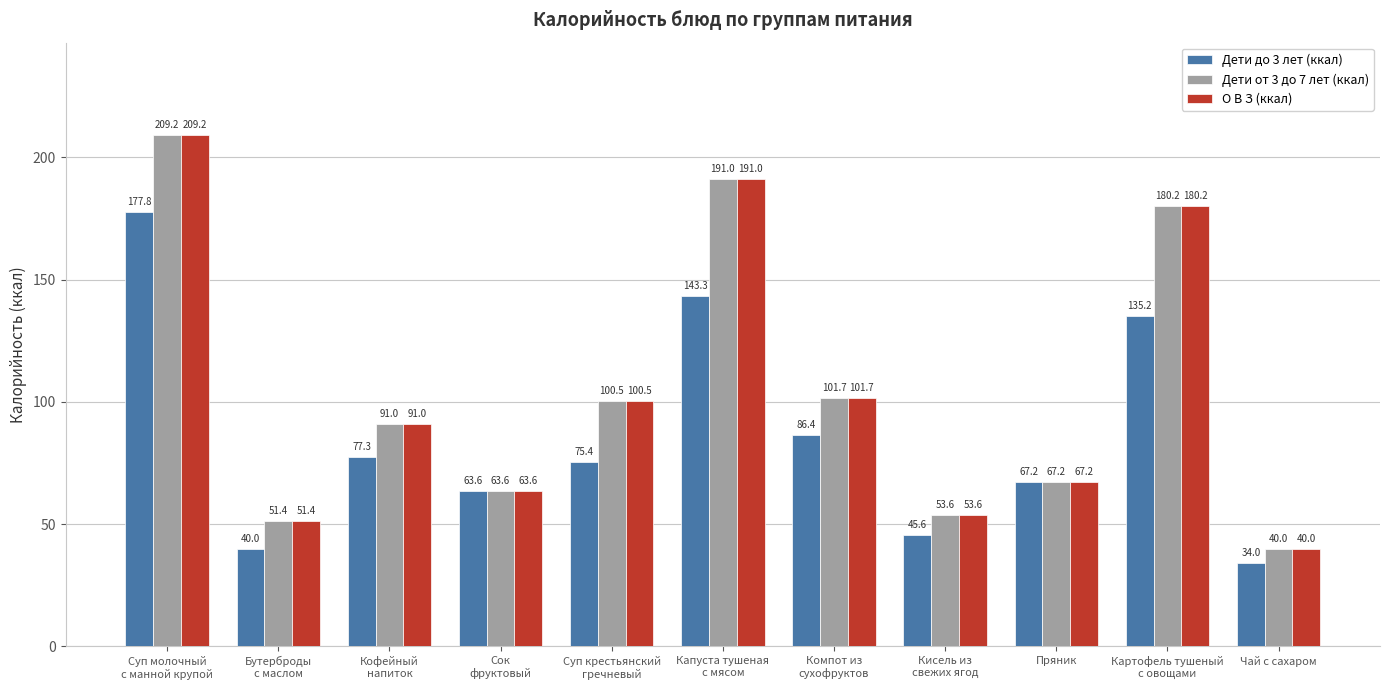

At which category does the chart reach its minimum across all series?

Чай с сахаром